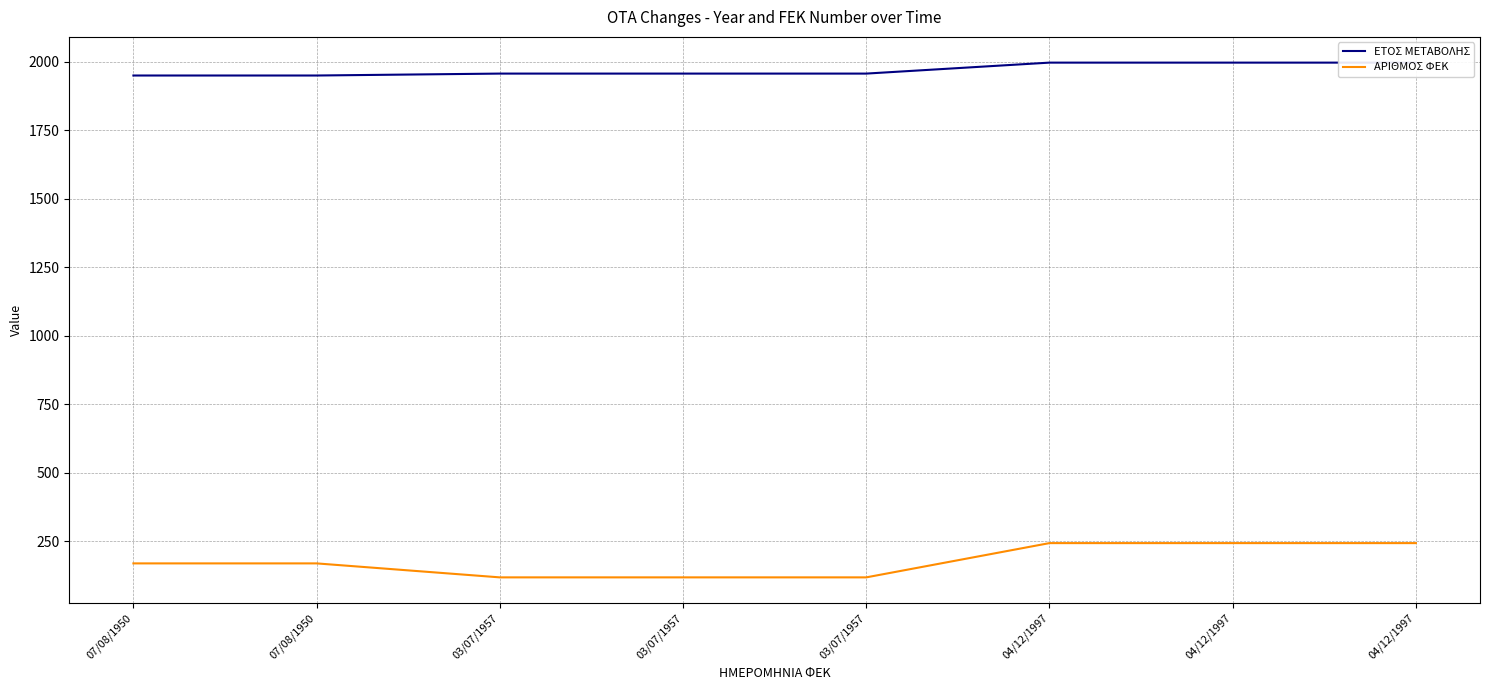

At which category does the chart reach its minimum across all series?

03/07/1957